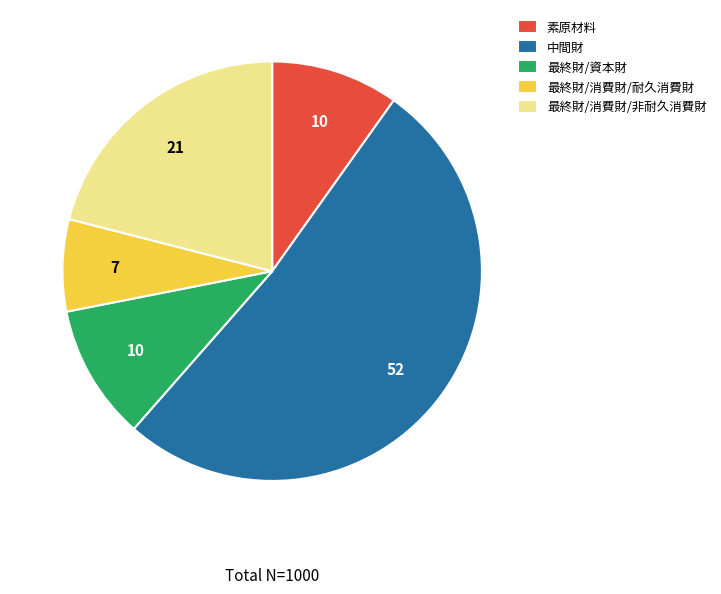

The 最終財/資本財 slice represents 10% of the pie. True or false?

True